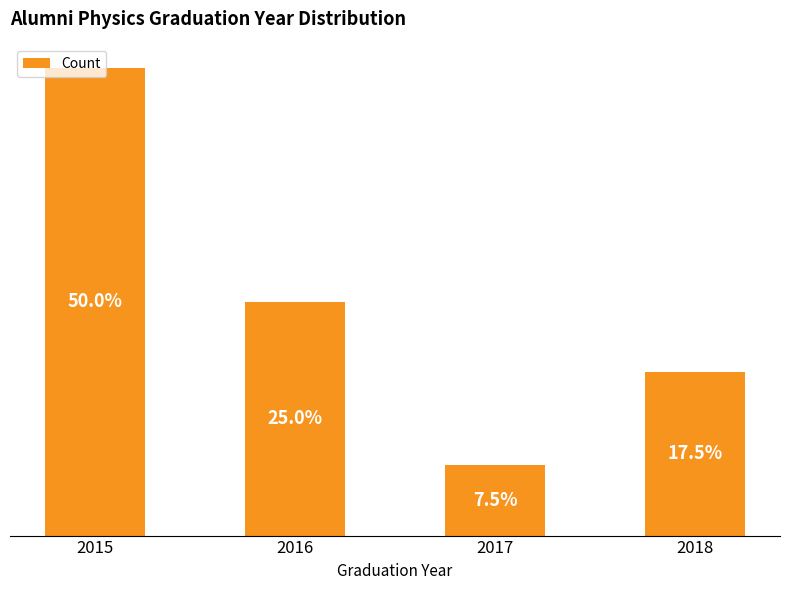

Which has a higher value, 2016 or 2015?

2015